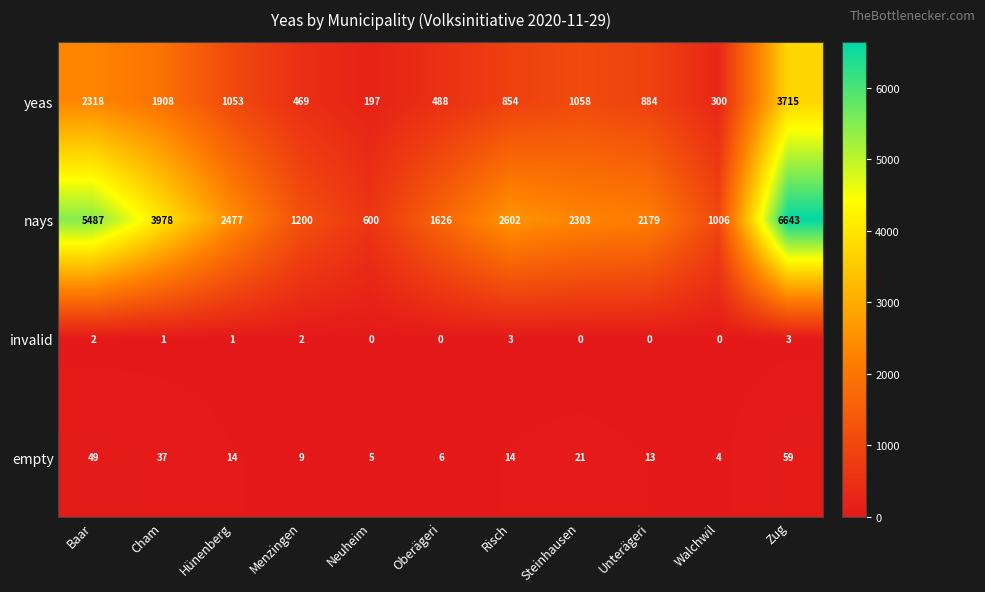

At Hünenberg, list the series in order from smallest to largest.

invalid, empty, yeas, nays